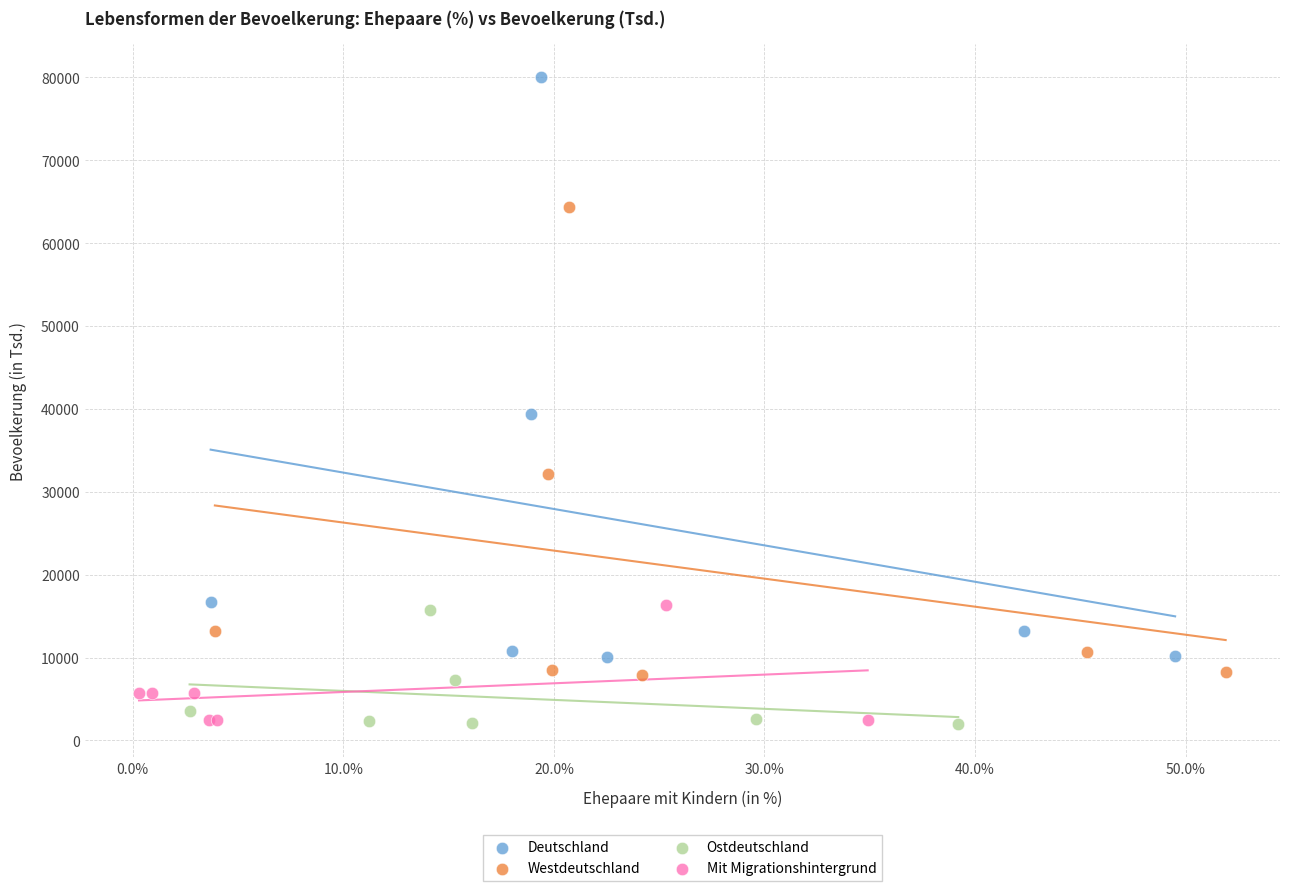

Which series has the widest spread of Y values?

Deutschland